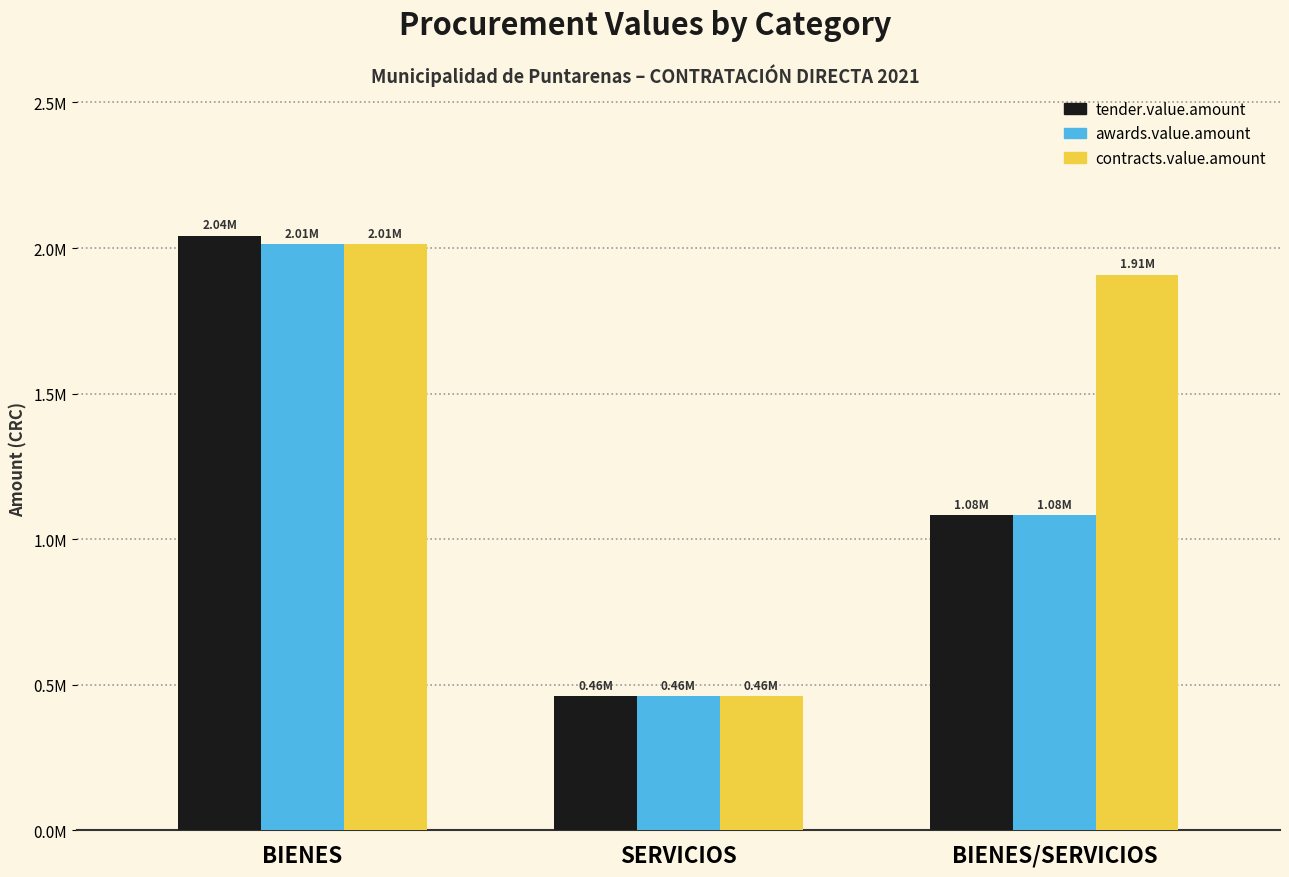

Does the chart contain any negative values?

No